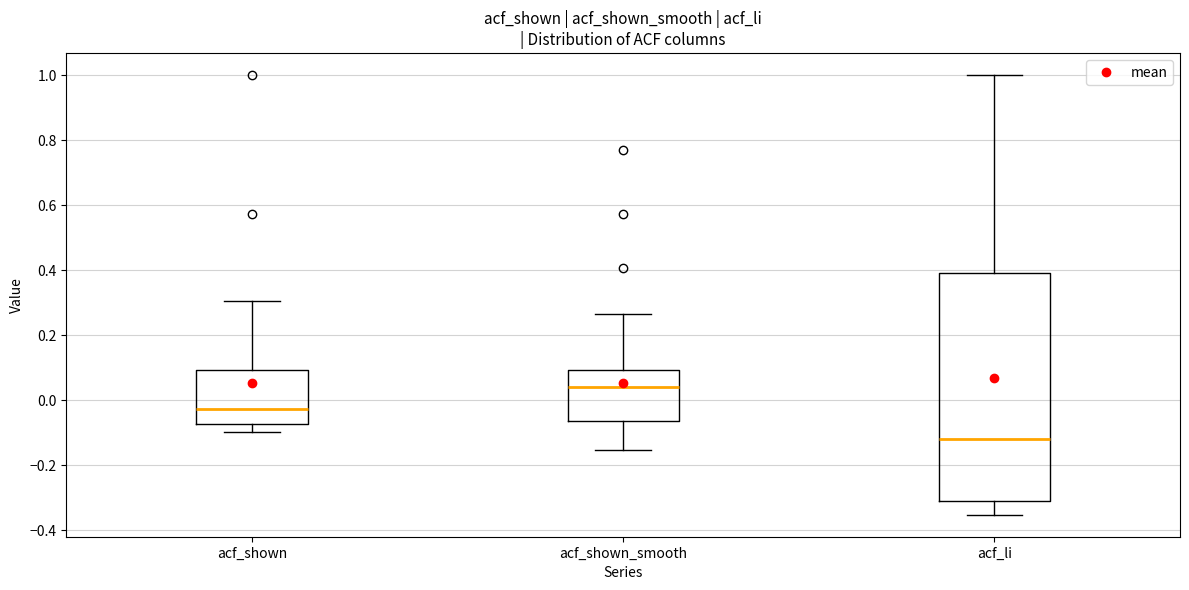

Which box's median line is the lowest?

acf_li